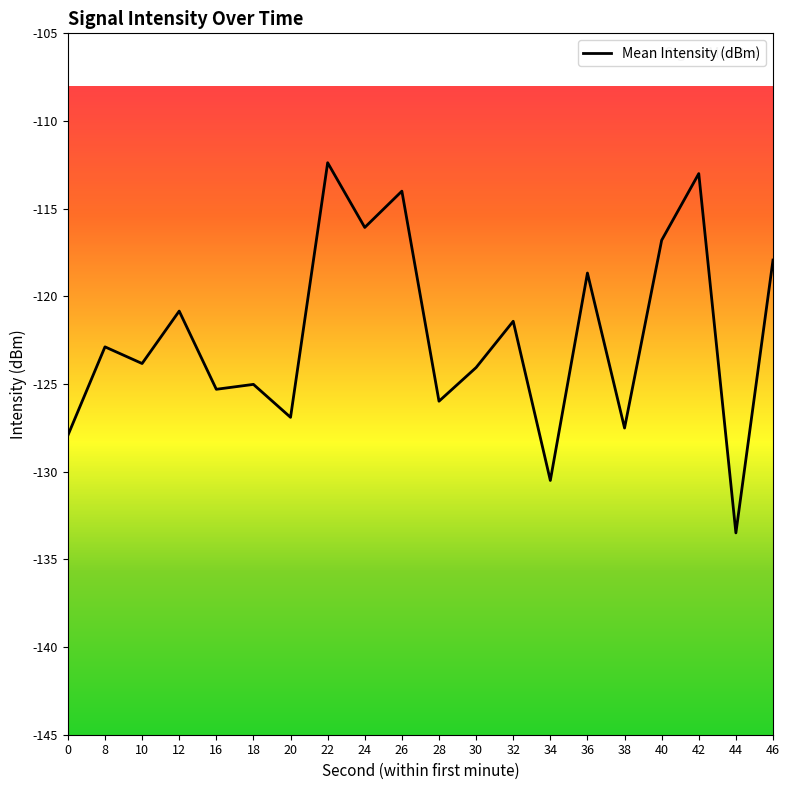

Which category has the highest value across all series?

22